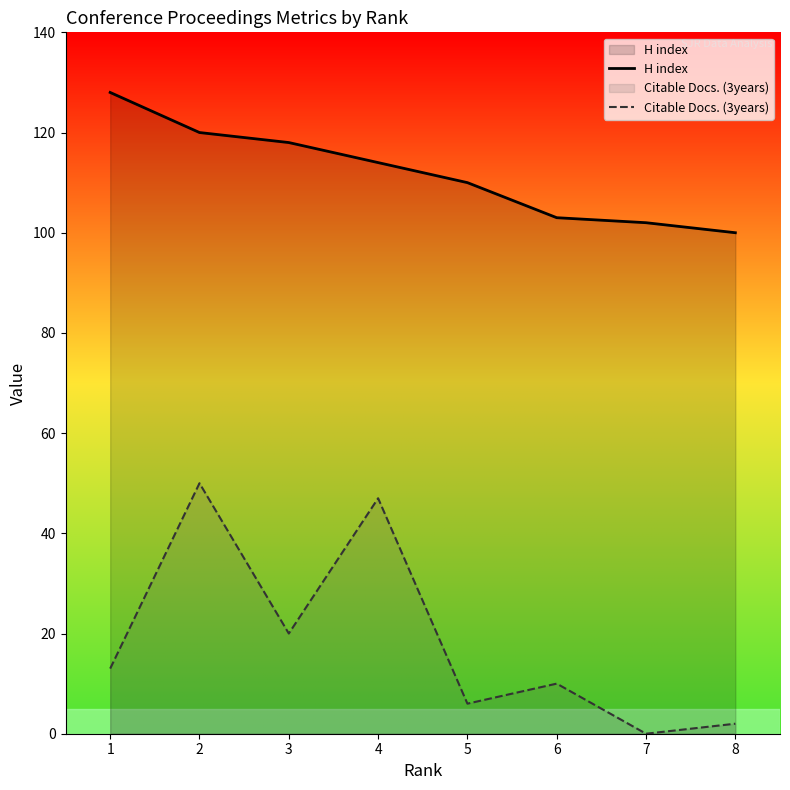

Does the chart have visible grid lines?

No